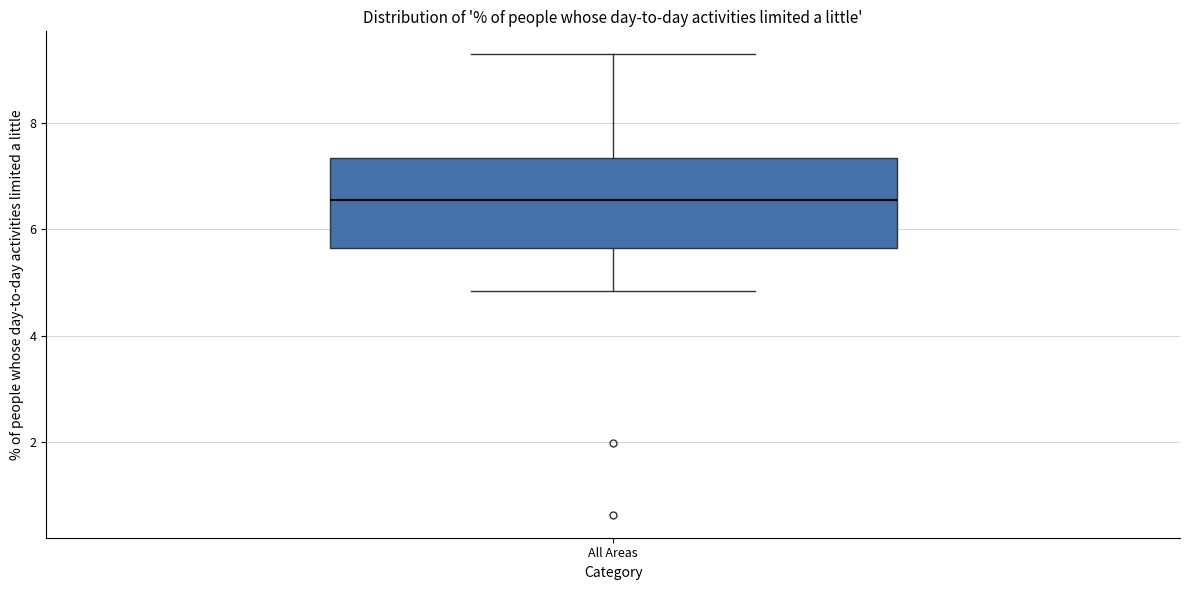

Transcribe this box plot: give where the median line is, the range the box spans, and where the two whiskers end, as read against the y-axis. The values are not printed on the chart, so give them approximately, as read against the axis.

median 6.6, box 5.6 to 7.4, whiskers 4.8 to 9.2